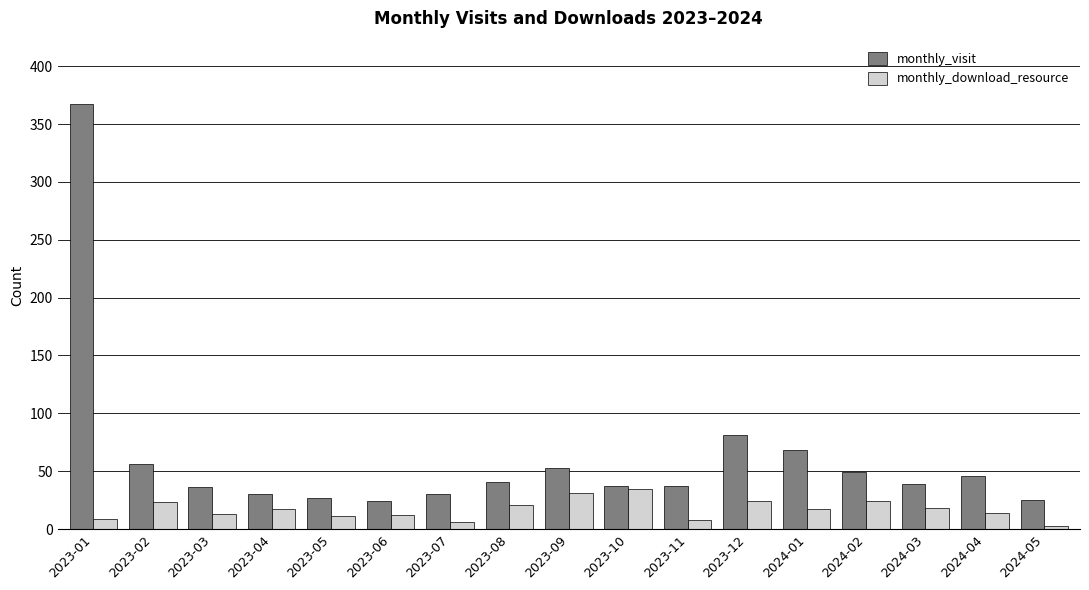

The value of monthly_visit at 2023-02 is 32. True or false?

False